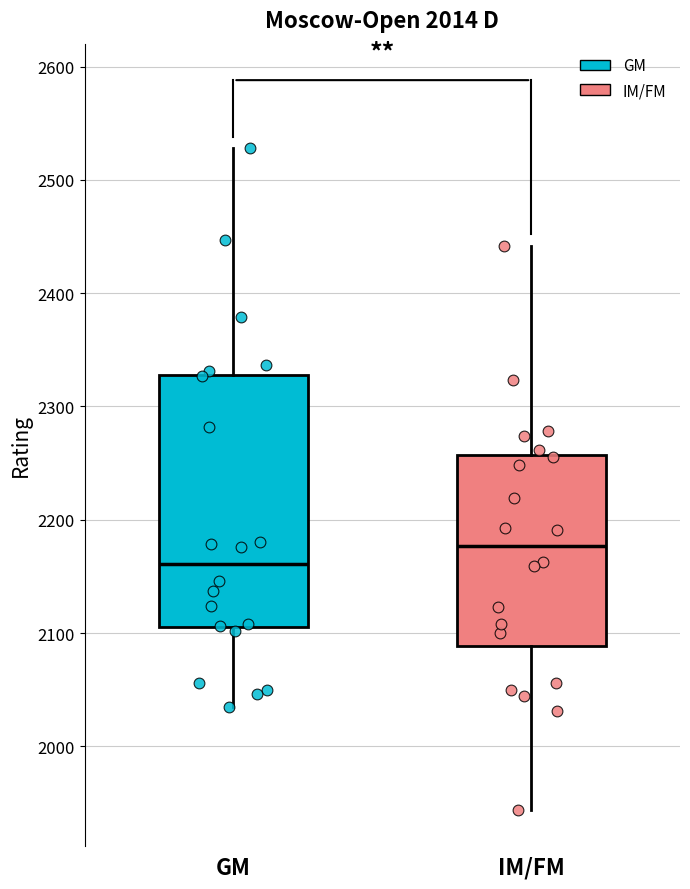

Where does the lower whisker of the box for IM/FM end on the y-axis? The values are not printed on the chart, so give them approximately, as read against the axis.

1940